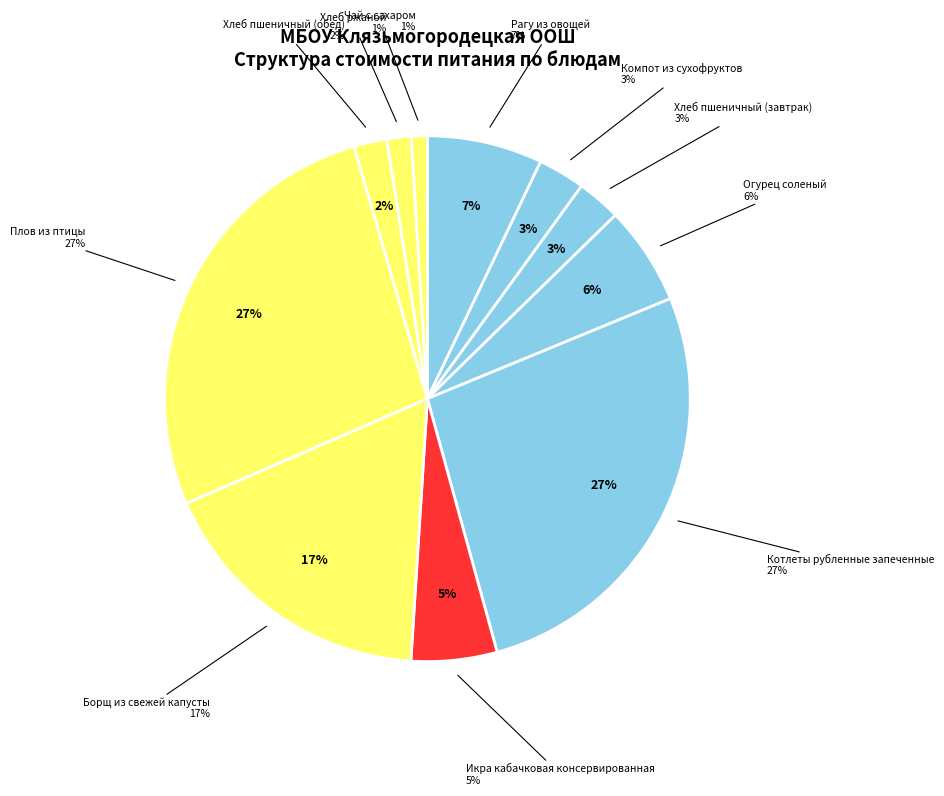

Between Борщ из свежей капусты and Хлеб ржаной, which is larger?

Борщ из свежей капусты